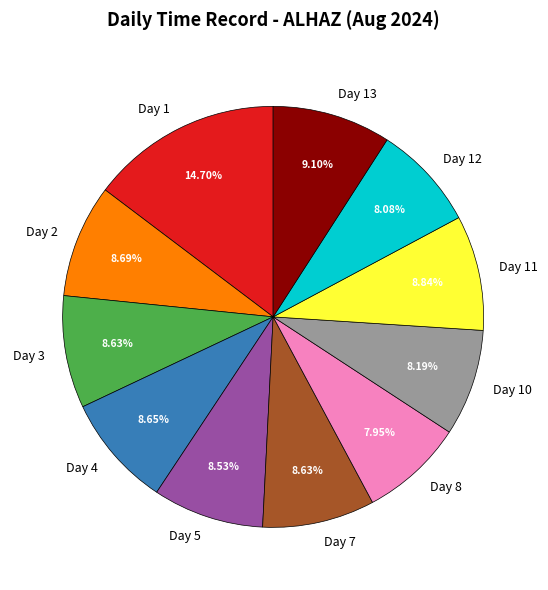

Combined, what portion of the pie is Day 1 and Day 3?

23.3%